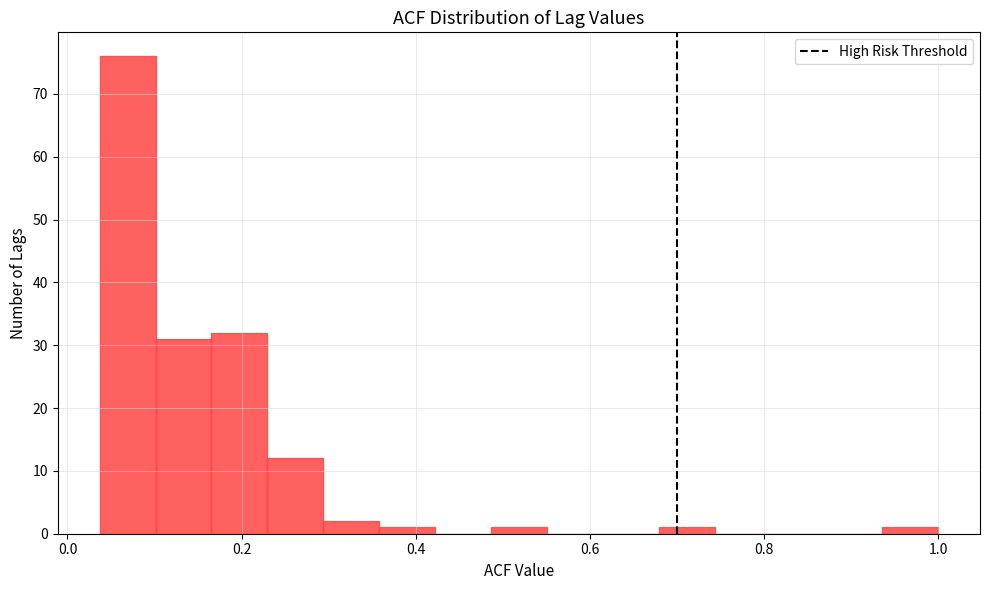

Around what value on the x-axis is the tallest bar? Give the approximate position of its centre, as read against the axis.

0.06